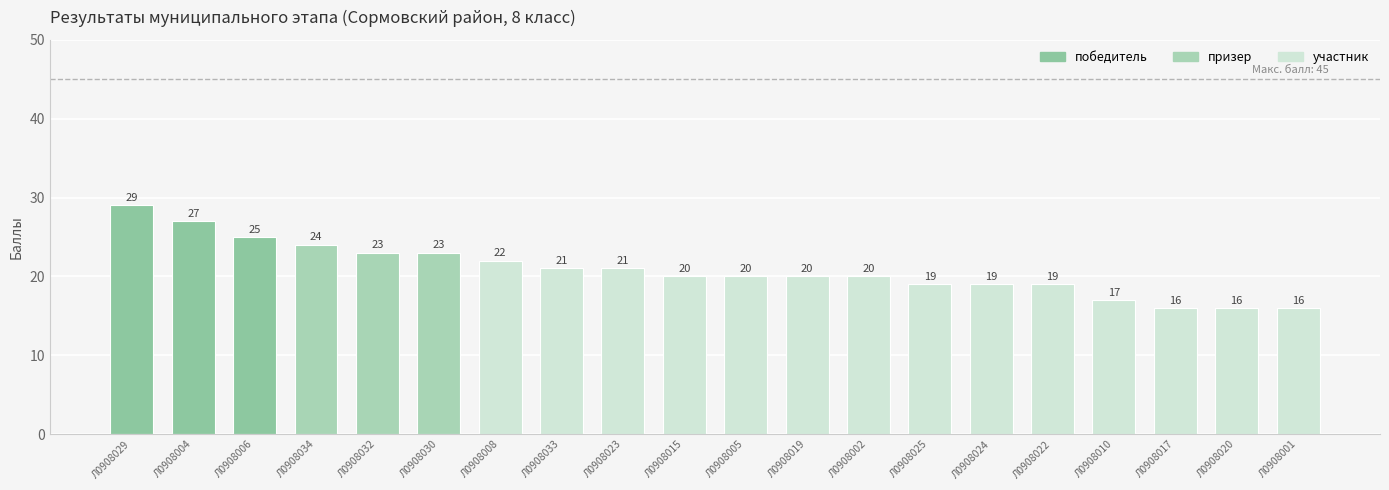

Reading right to left, extract all data points from this chart.

16	16	16	17	19	19	19	20	20	20	20	21	21	22	23	23	24	25	27	29